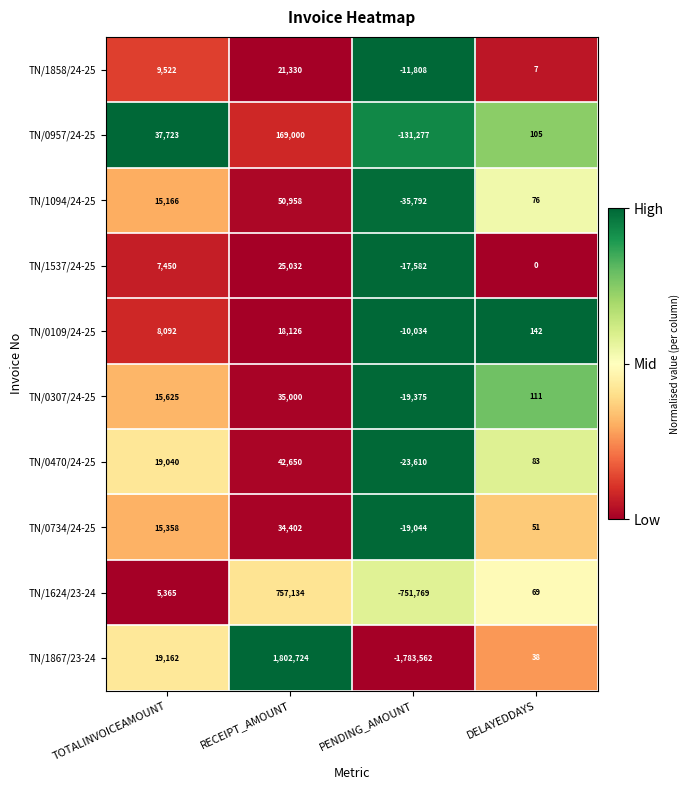

The TN/1858/24-25 series shows -11808 at PENDING_AMOUNT. True or false?

True